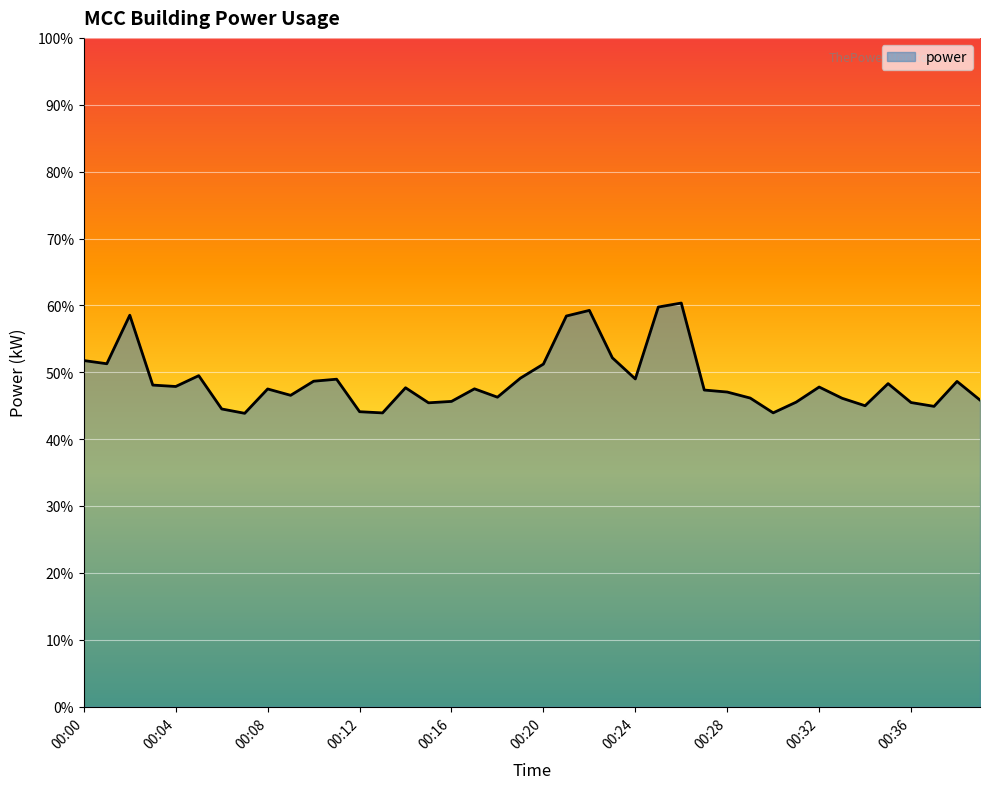

How many distinct data groups are displayed?

1